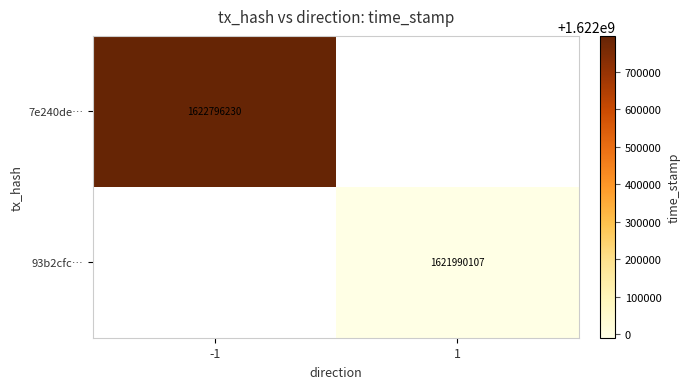

True or false: 7e240de… has a value of 1622796230 at -1.

True